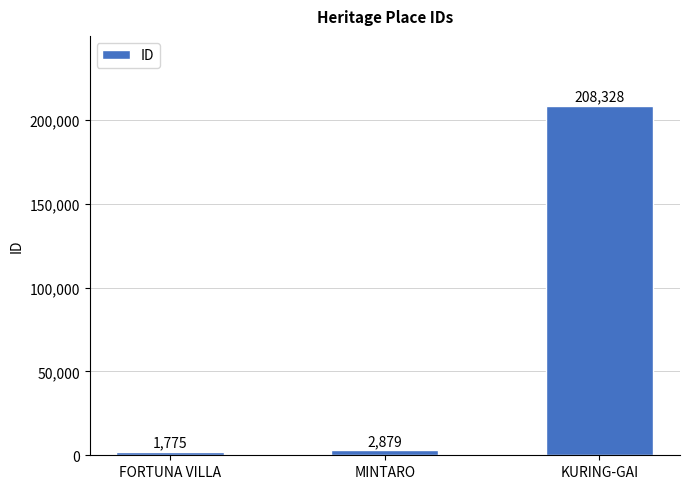

Does the chart contain stacked bars?

No